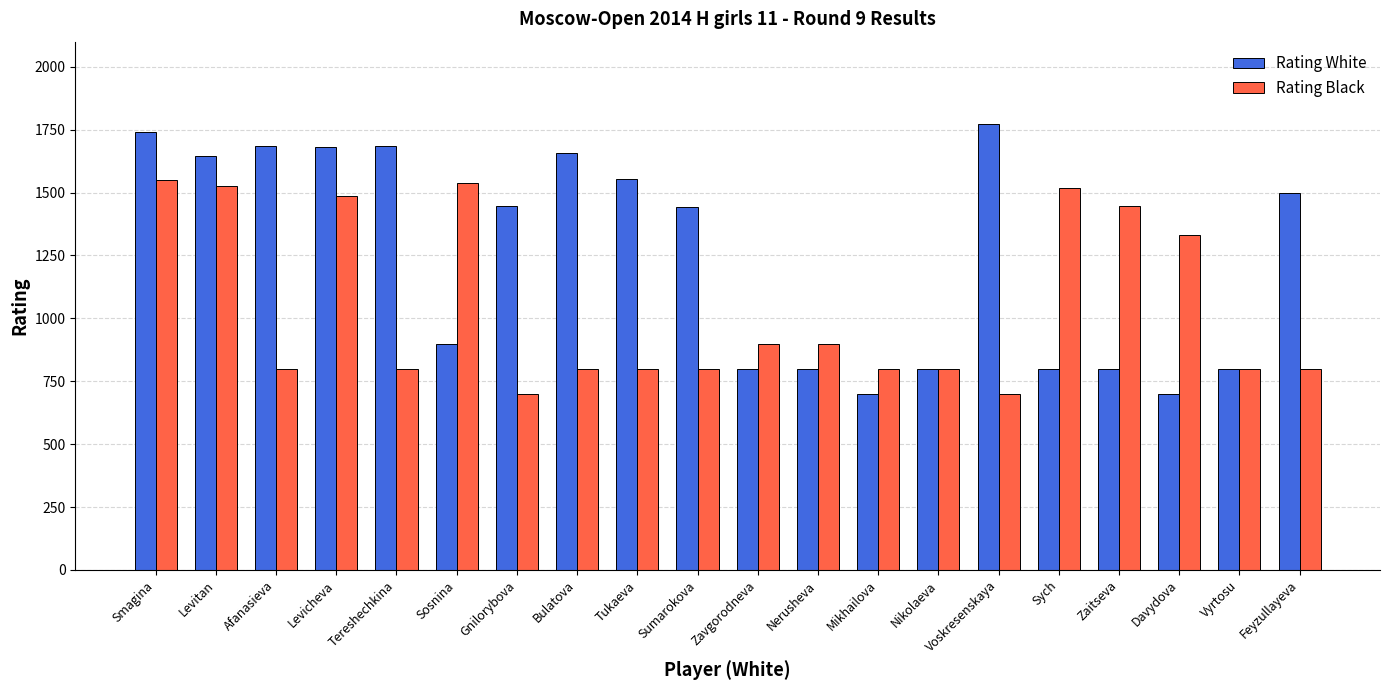

What is the difference between the highest and lowest values at Smagina?

191